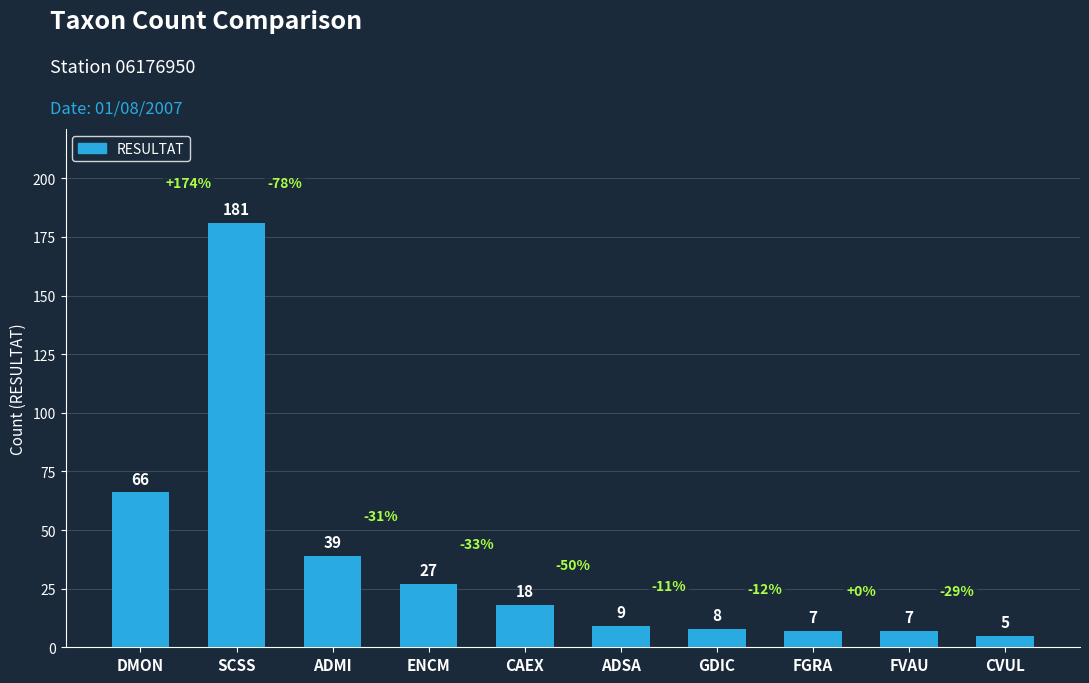

Read the value at FGRA, to the nearest 5.

5